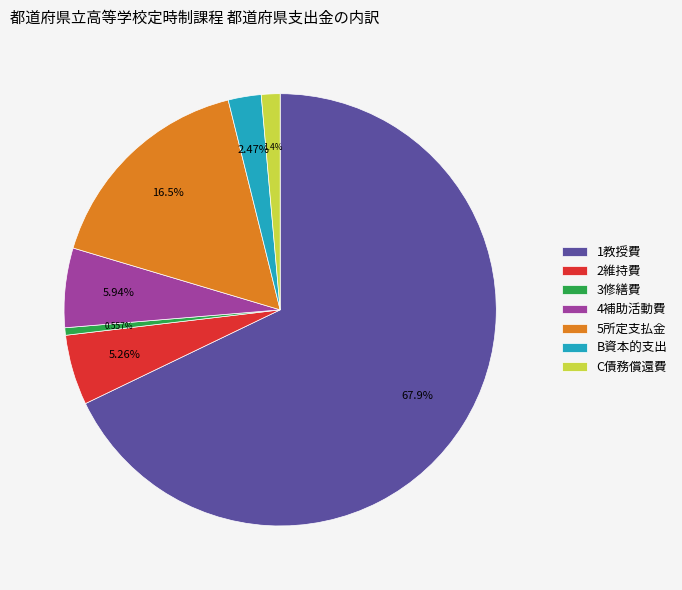

Approximately how many times larger is the value at B資本的支出 compared to C債務償還費?

1.8